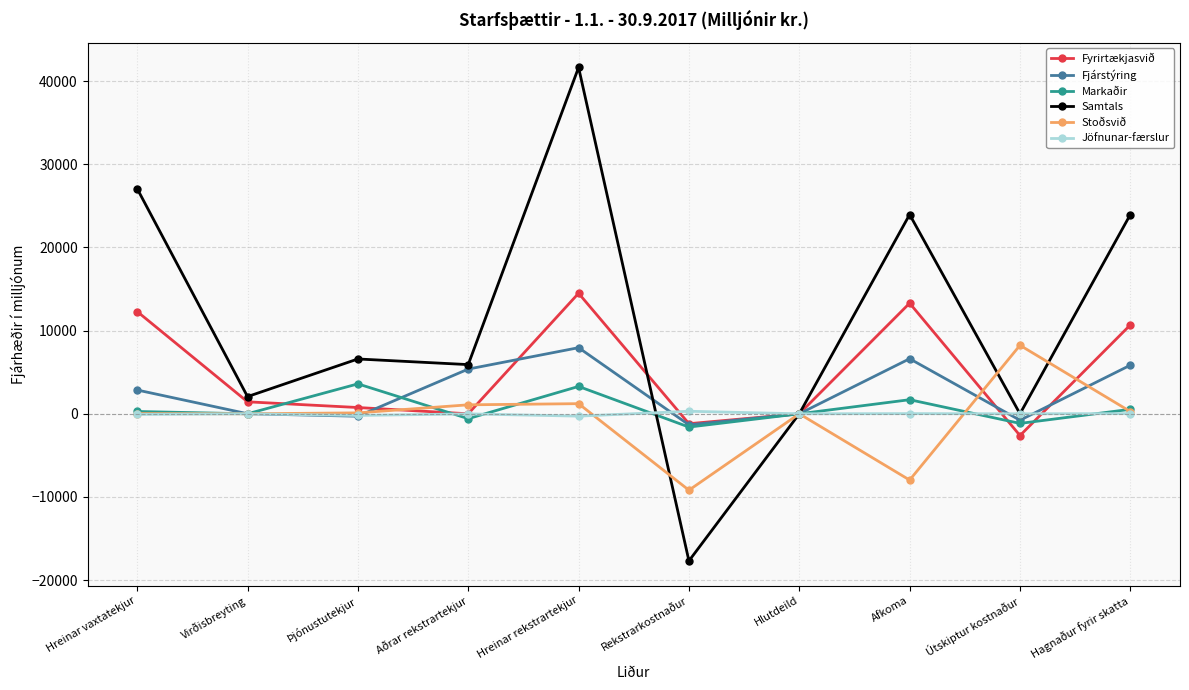

What is the value of the Markaðir point at the 6th from the left?

-1596